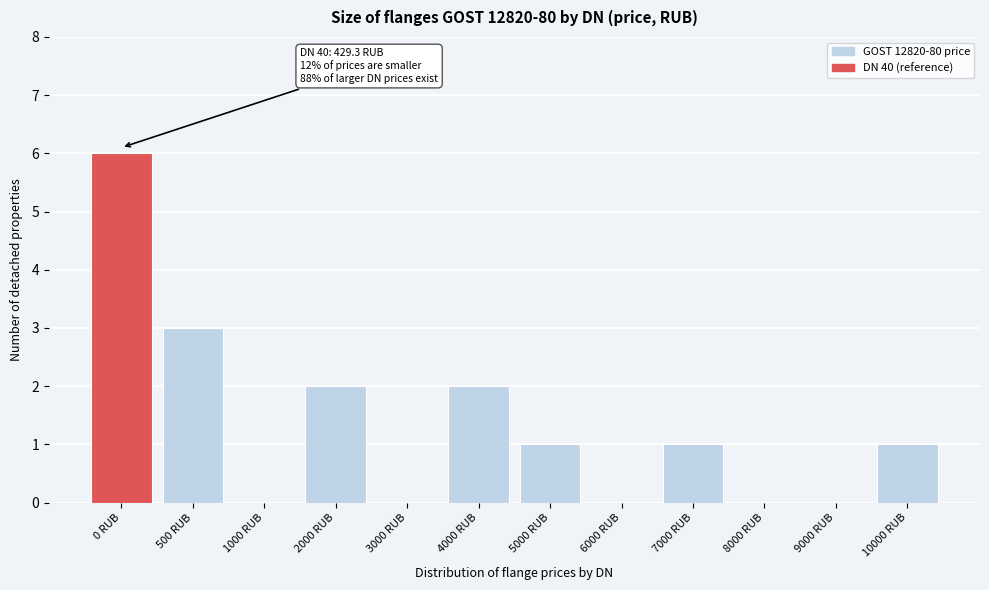

Reading left to right, list all the values displayed in this chart.

0 RUB=6	500 RUB=3	1000 RUB=0	2000 RUB=2	3000 RUB=0	4000 RUB=2	5000 RUB=1	6000 RUB=0	7000 RUB=1	8000 RUB=0	9000 RUB=0	10000 RUB=1